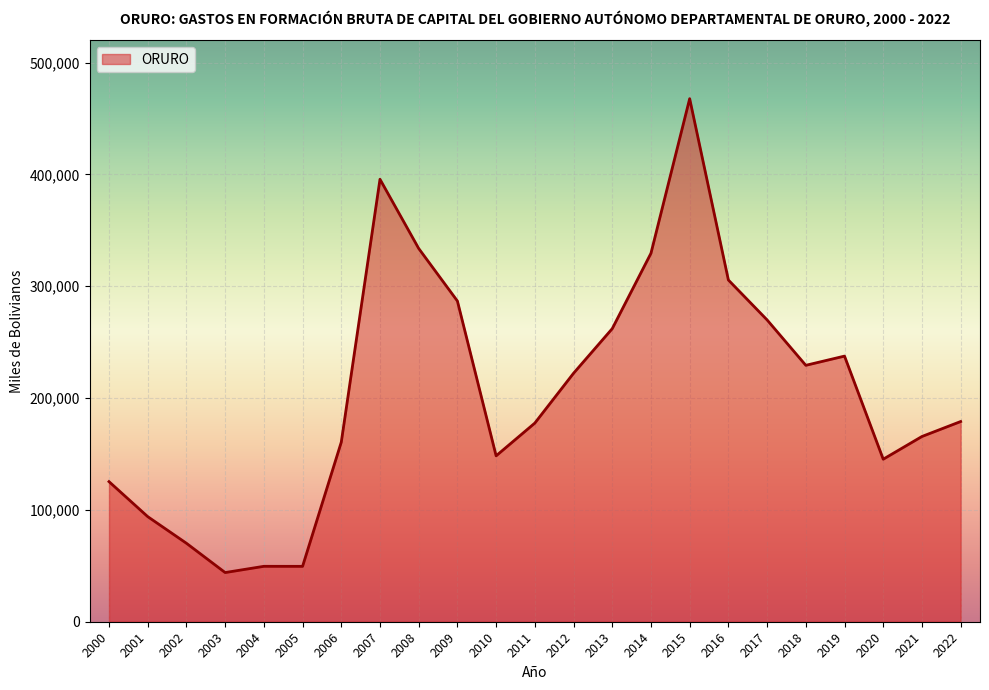

What is the change in value from 2021 to 2022?

+13373